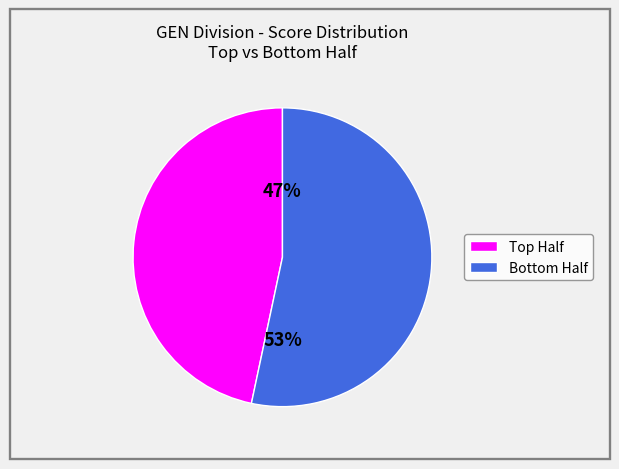

Count the number of slices in the pie.

2